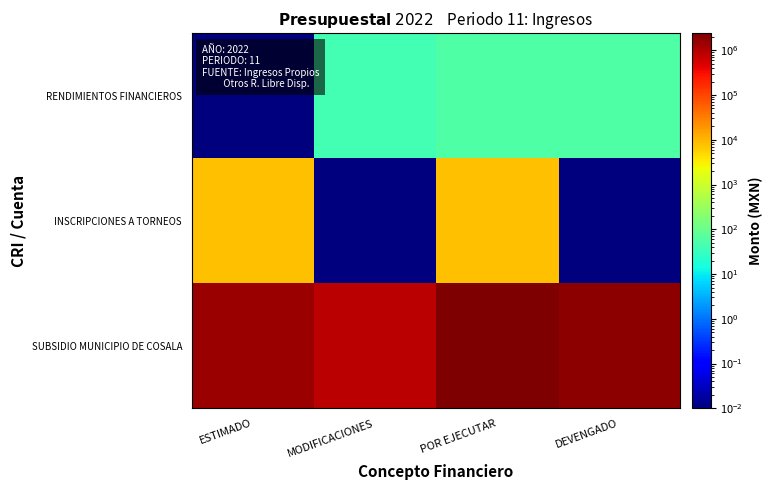

At how many categories does at least one series exceed 202363?

4